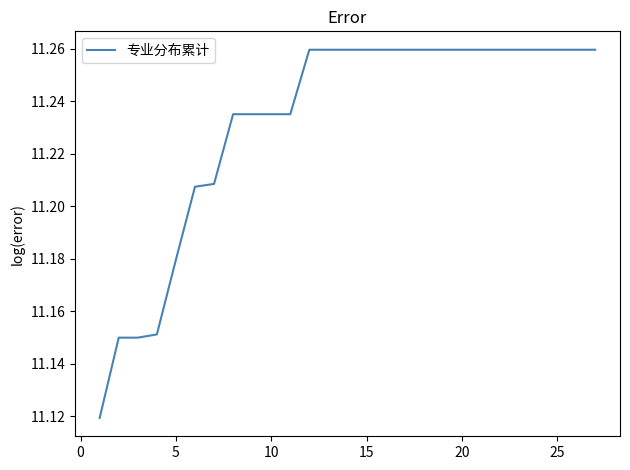

How many lines are shown in the chart?

1